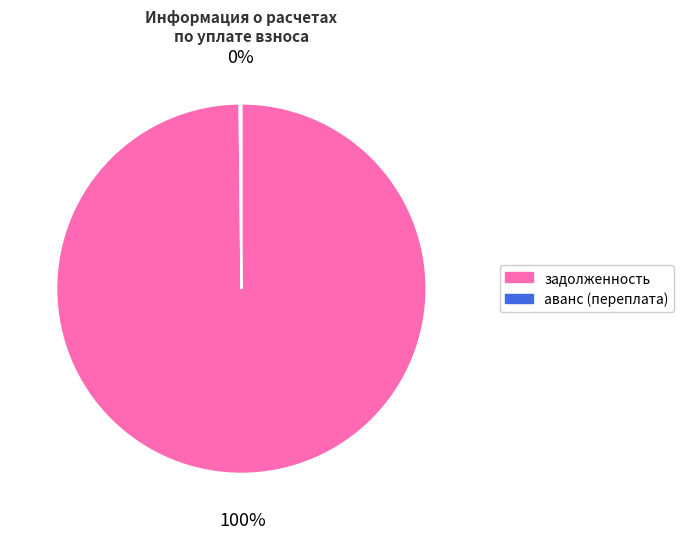

Is it true that задолженность is 100% of the pie?

True